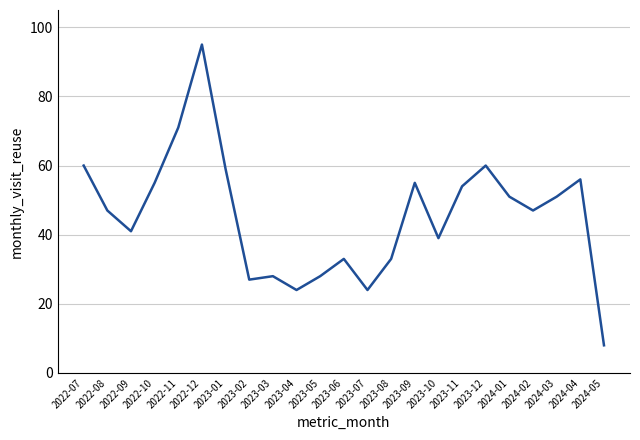

What is the difference between the second highest and second lowest values?

47